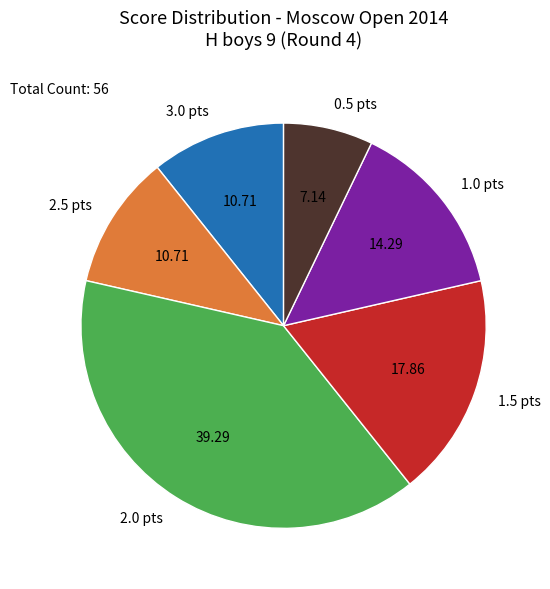

Is there any slice that represents more than half of the pie?

No